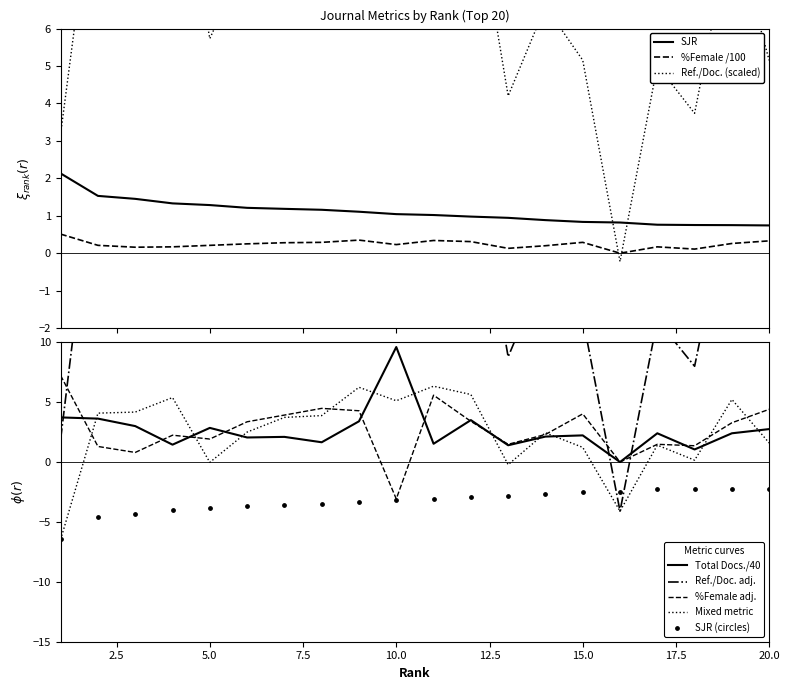

True or false: SJR and %Female /100 intersect in this chart.

False